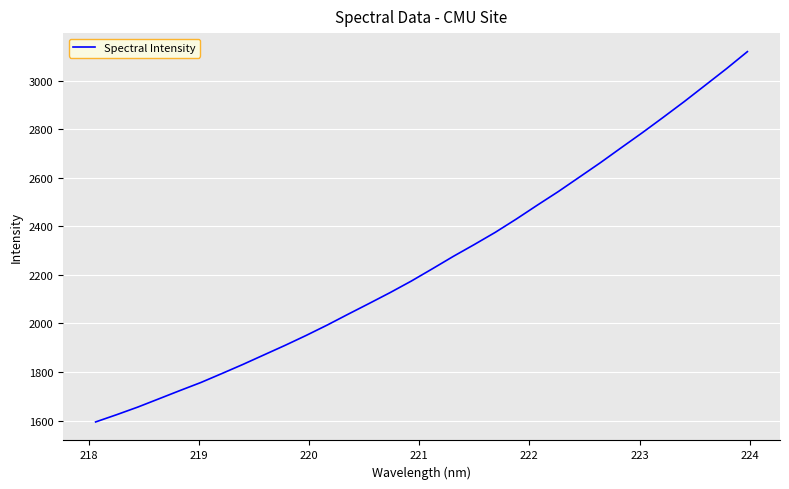

What is the minimum value shown in the chart?

1594.2